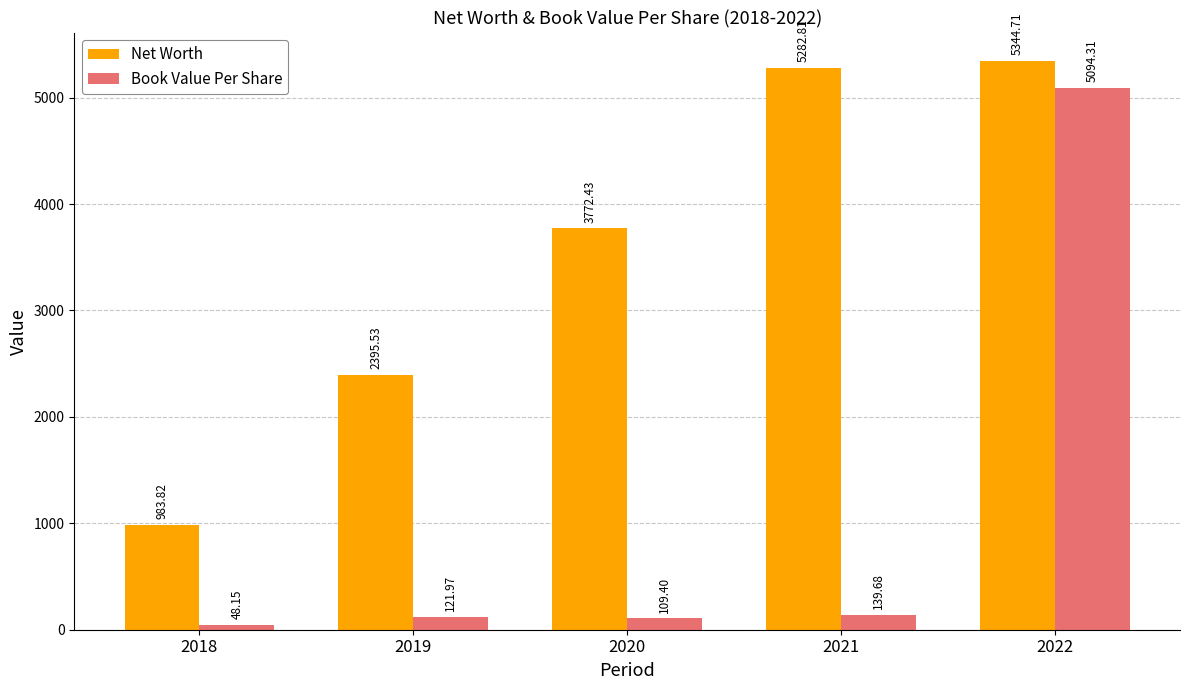

Rank the series at 2018 from highest to lowest value.

Net Worth, Book Value Per Share